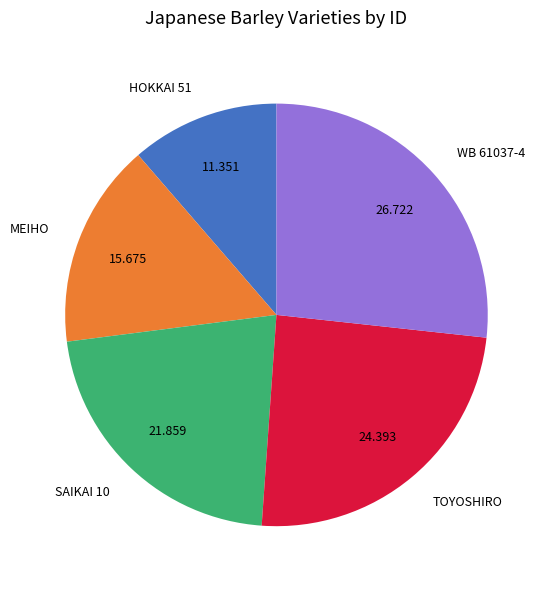

Is the sum of MEIHO and HOKKAI 51 greater than half?

No